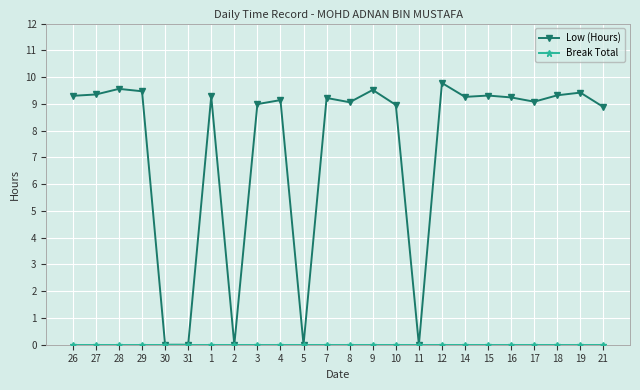

Between 31 and 12, which series saw the biggest shift?

Low (Hours)